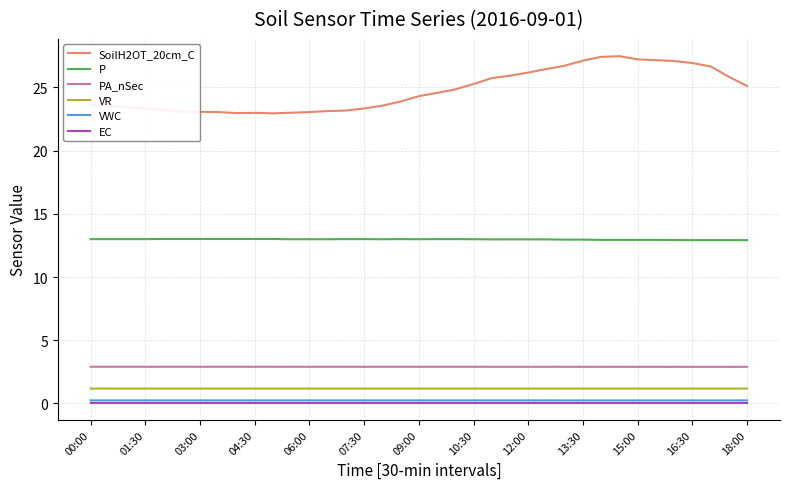

Which series has the widest spread of values?

SoilH2OT_20cm_C